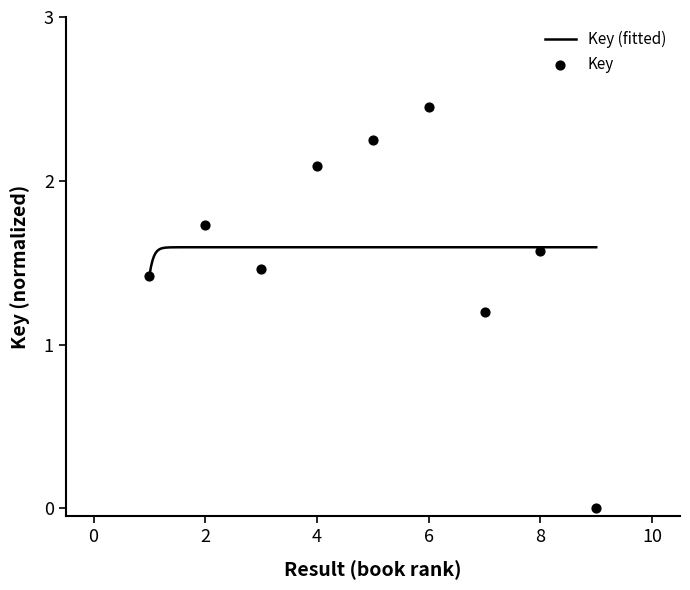

Approximately how many times larger is the value at 2 compared to 1?

1.2